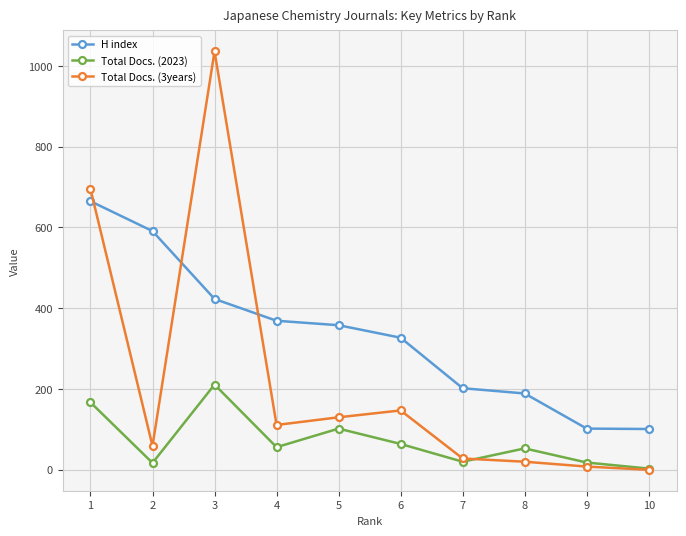

What is the difference between the highest and lowest values at 4?

313